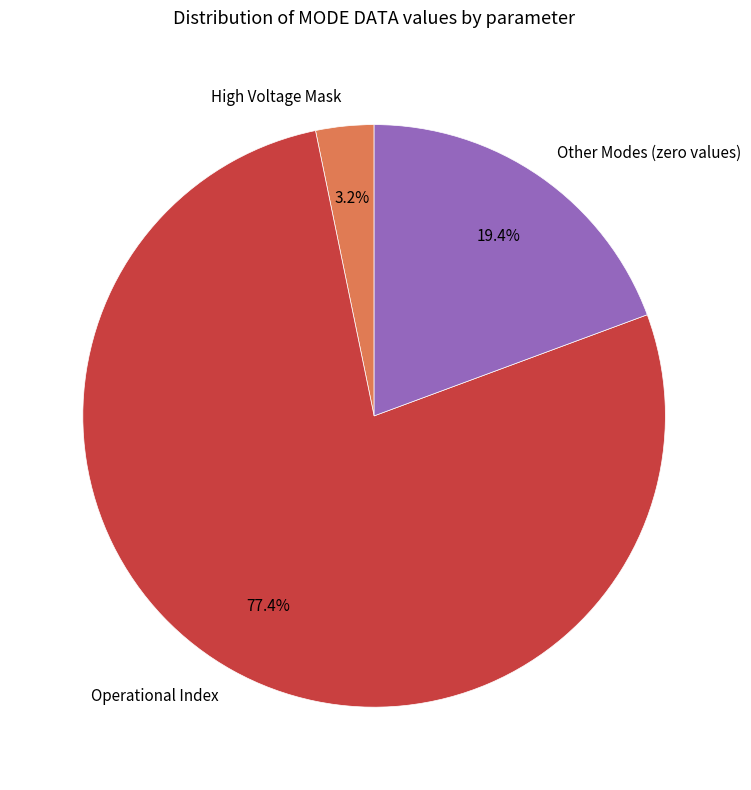

What is the smallest slice in the pie chart?

High Voltage Mask